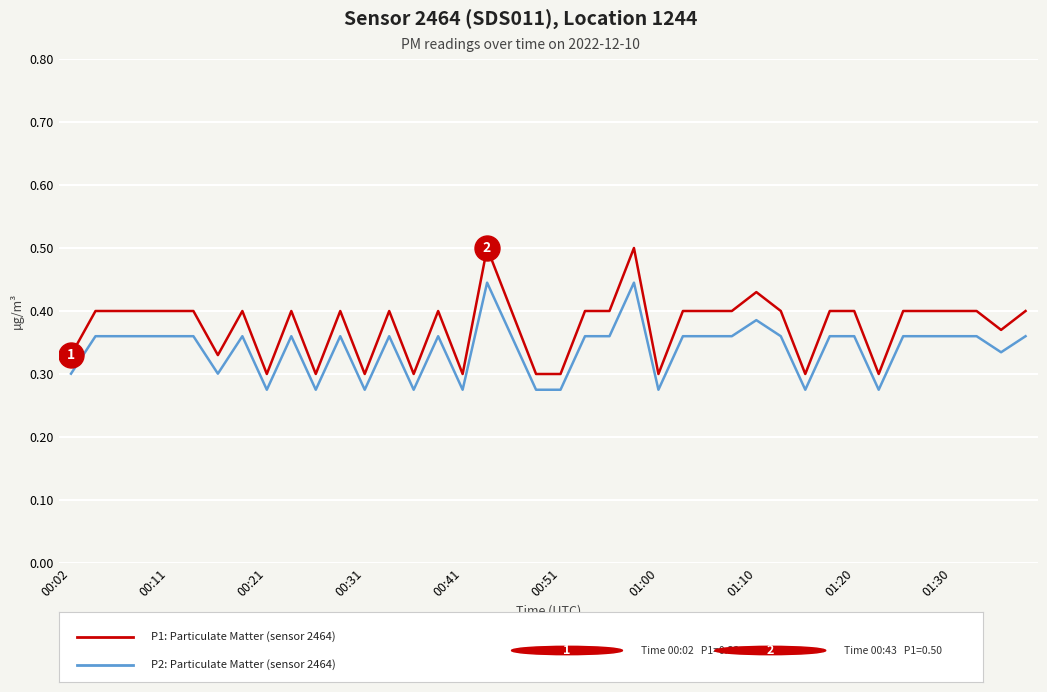

What is the greatest value displayed?

0.5